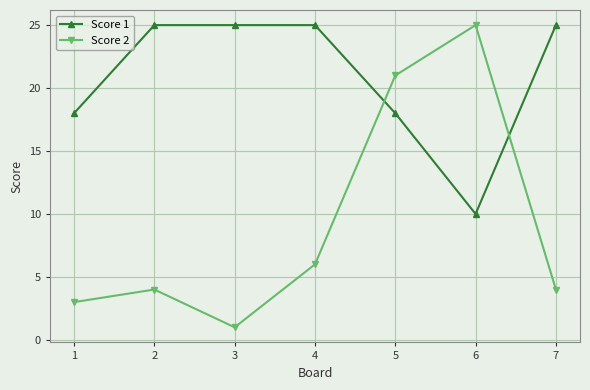

What is the spread (max minus min) of values at 3?

24